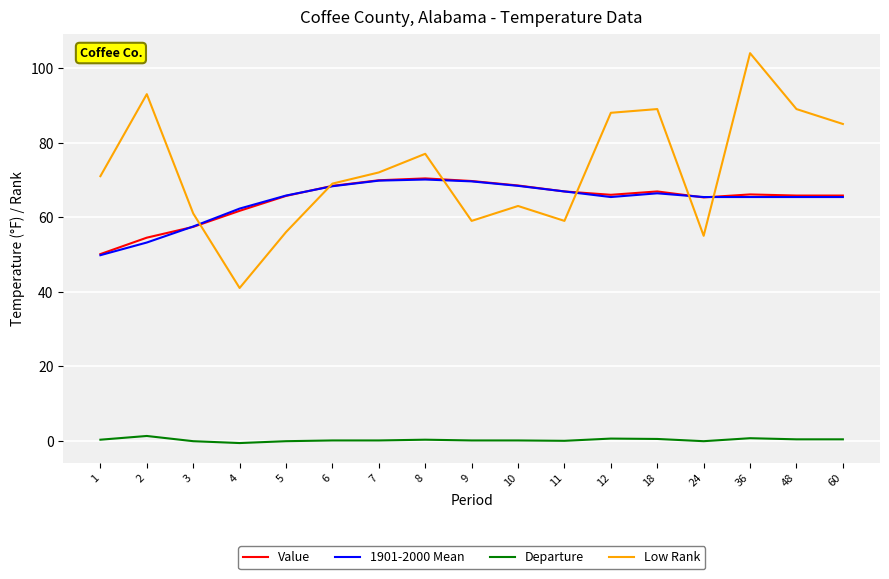

Which series has the largest range (max minus min)?

Low Rank